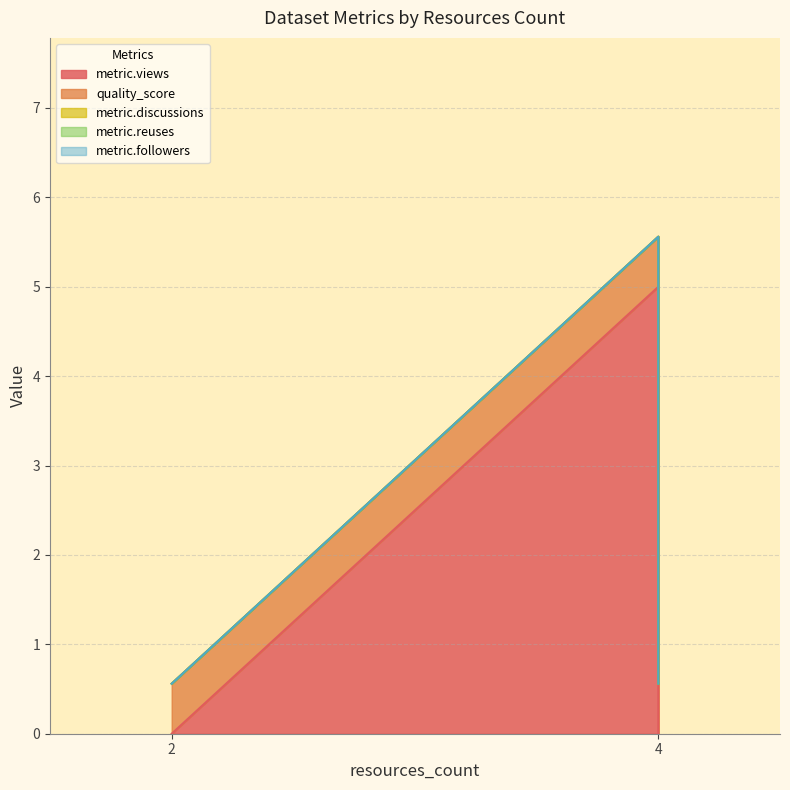

True or false: quality_score has more than 0 interior local peaks.

False